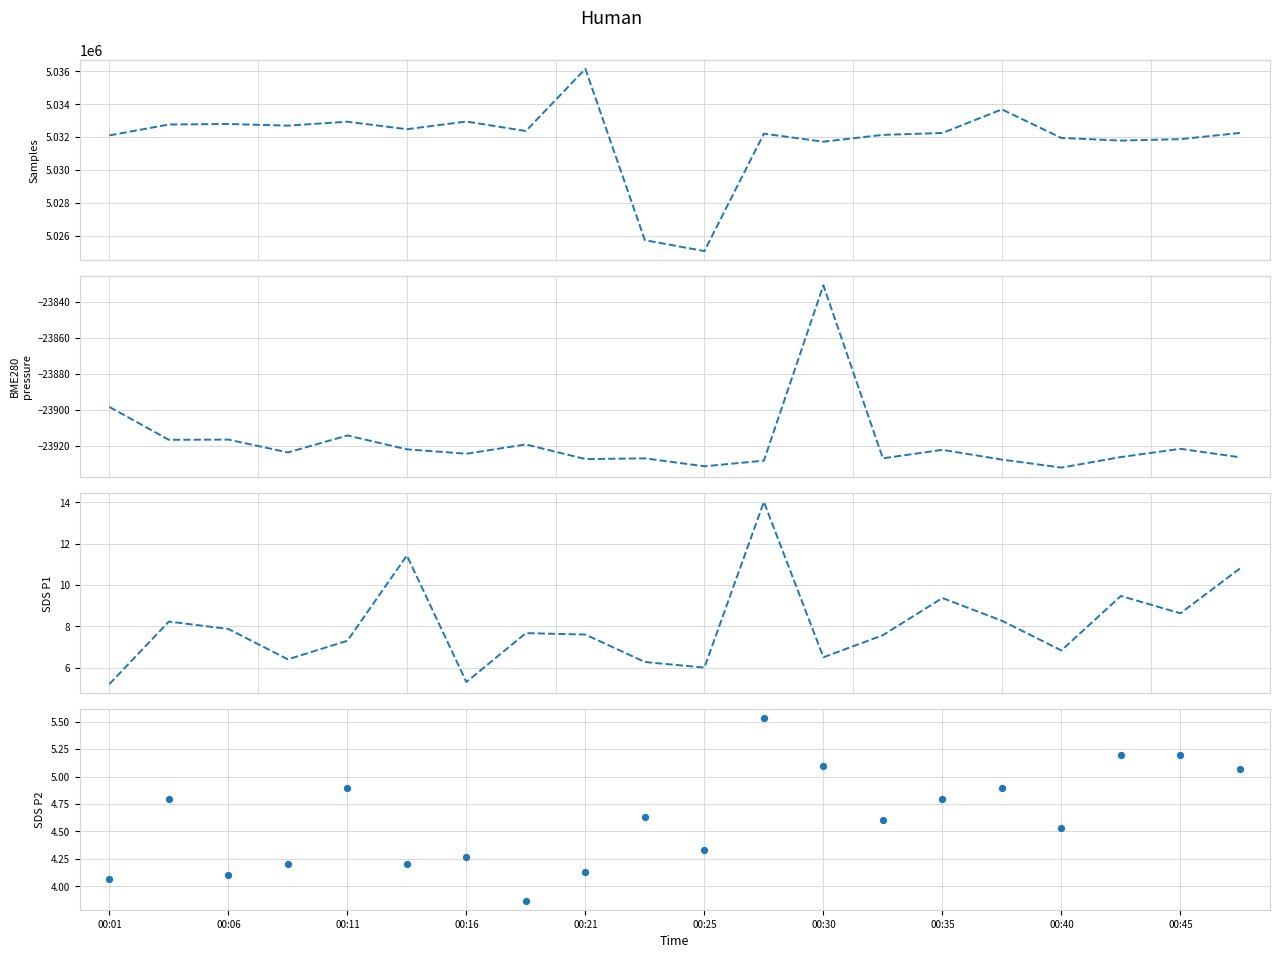

Which series reaches the maximum Y coordinate?

Samples